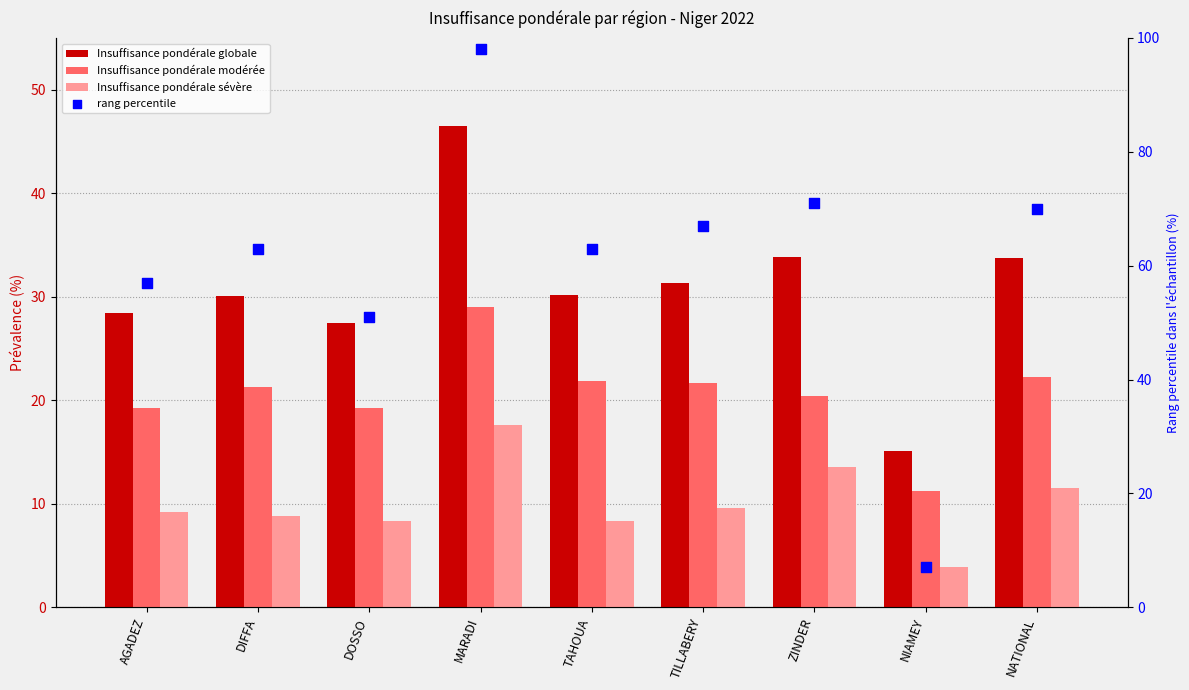

Is the value of Insuffisance pondérale globale at DOSSO greater than the value of Insuffisance pondérale sévère at NATIONAL?

Yes